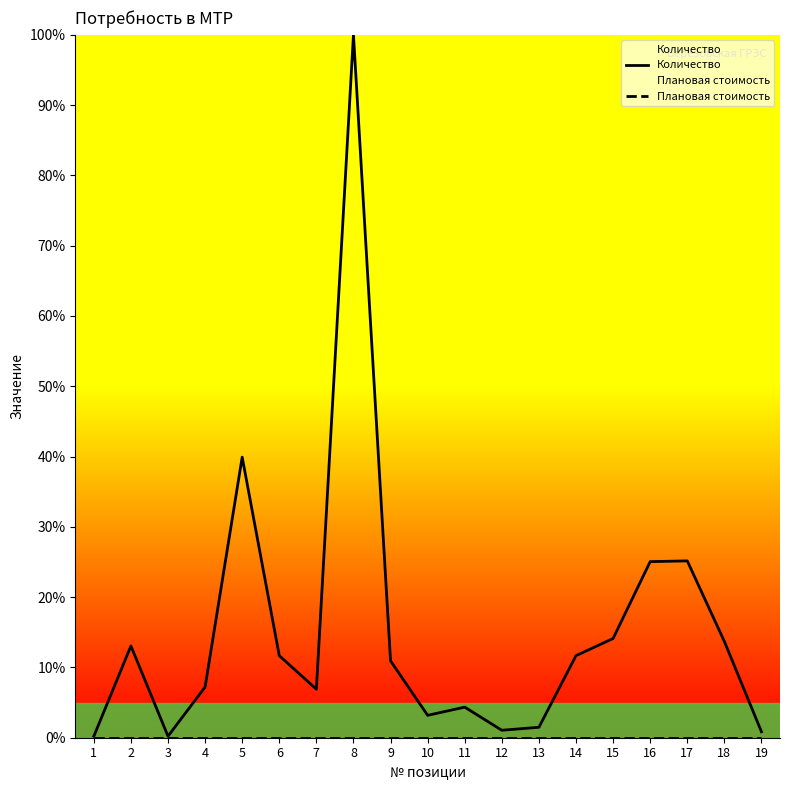

Which series has the widest spread of values?

Количество